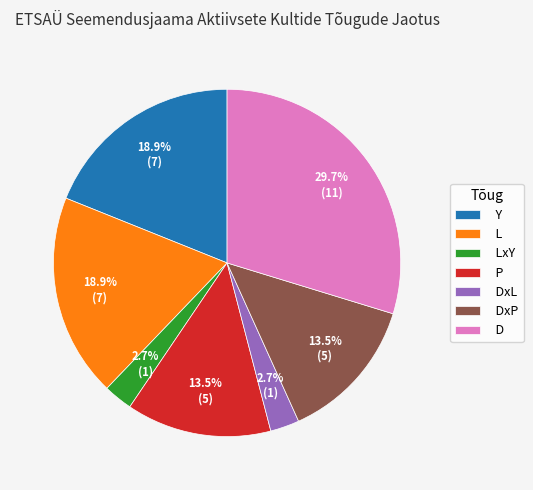

What percentage is NOT represented by L?

81.1%